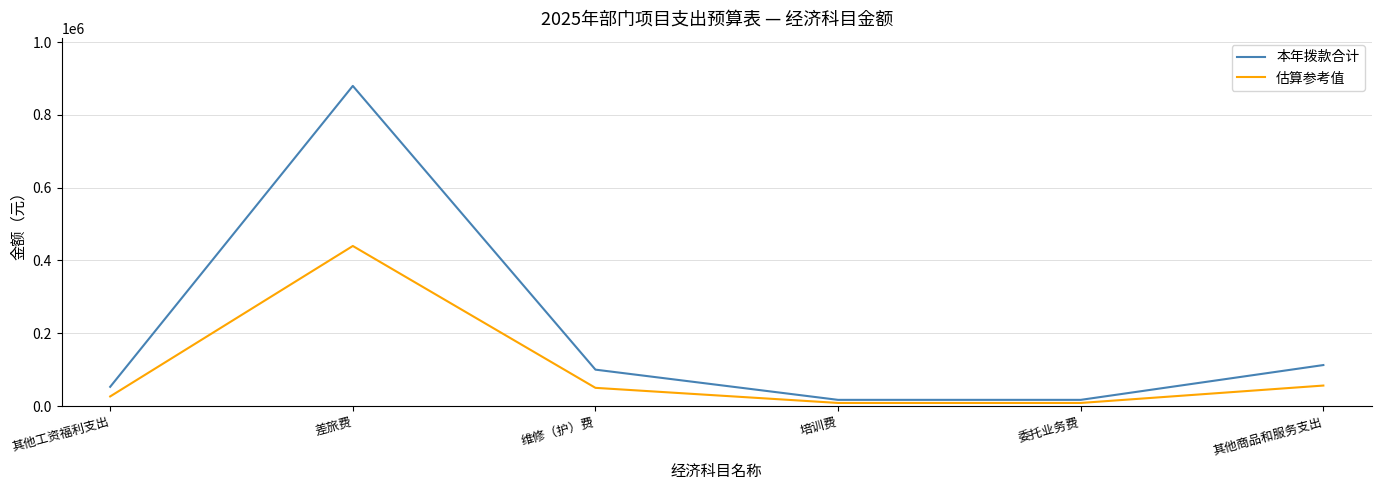

True or false: 本年拨款合计 and 估算参考值 intersect in this chart.

False